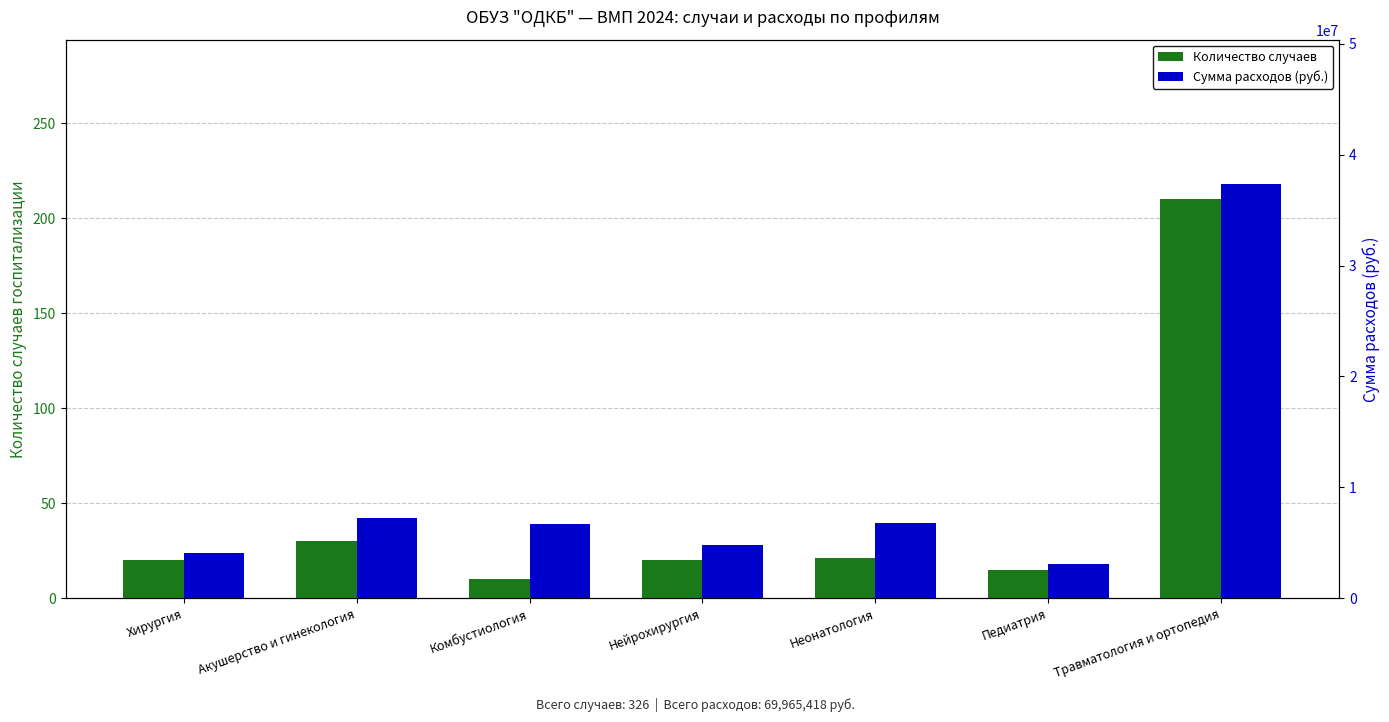

What is the difference between the second highest and second lowest values in the Количество случаев series?

15